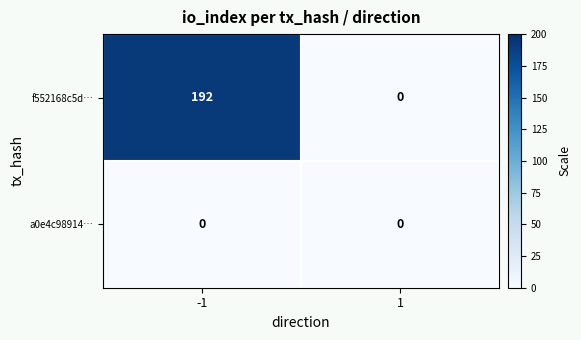

Count the number of data series in this chart.

2